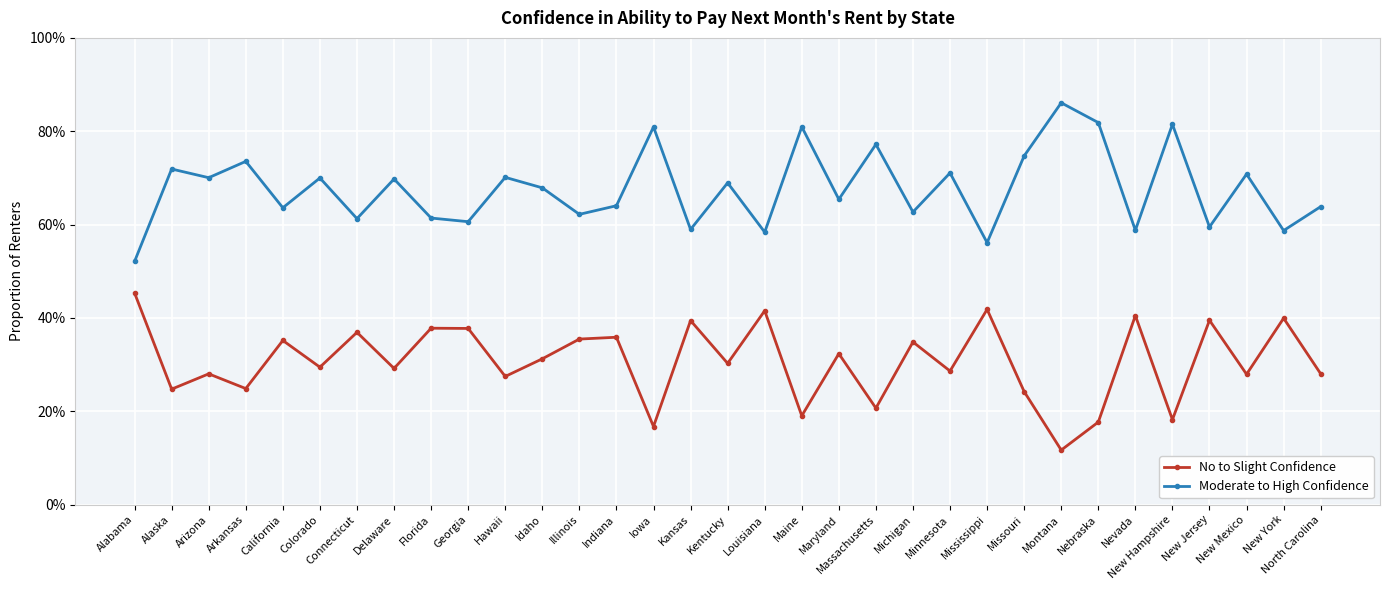

What are all the series names shown in the legend?

No to Slight Confidence, Moderate to High Confidence